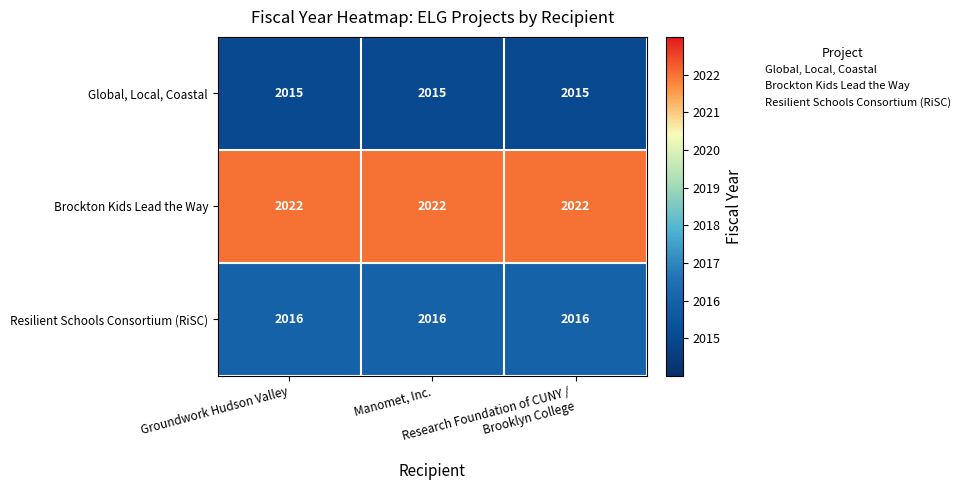

Rank the series by their maximum value, from lowest to highest.

Global, Local, Coastal, Resilient Schools Consortium (RiSC), Brockton Kids Lead the Way